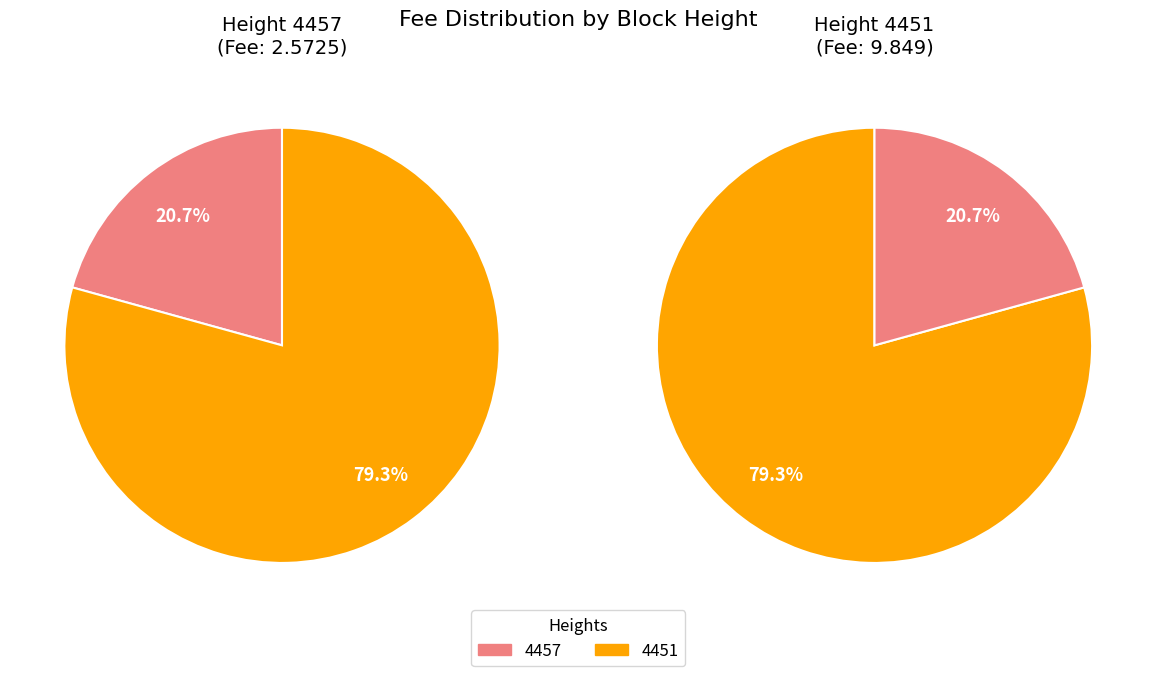

How many segments does this pie chart have?

2